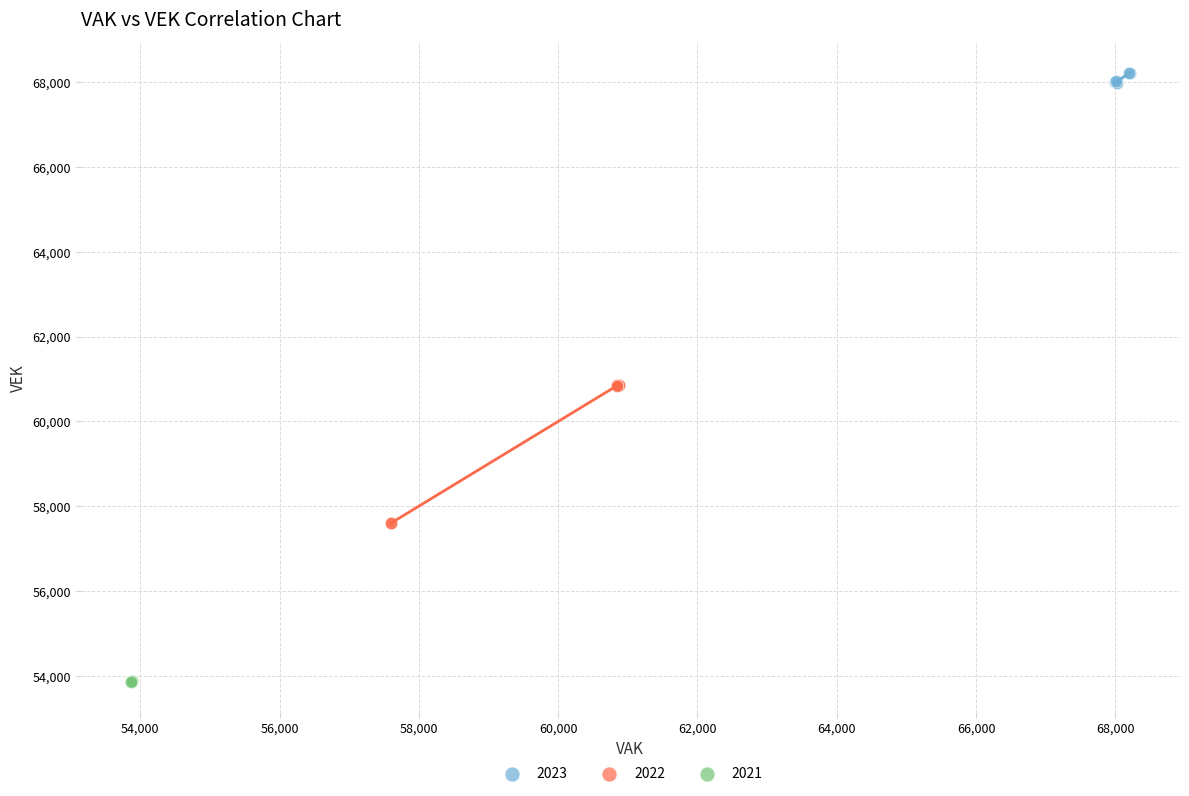

Which series reaches the maximum Y coordinate?

2023